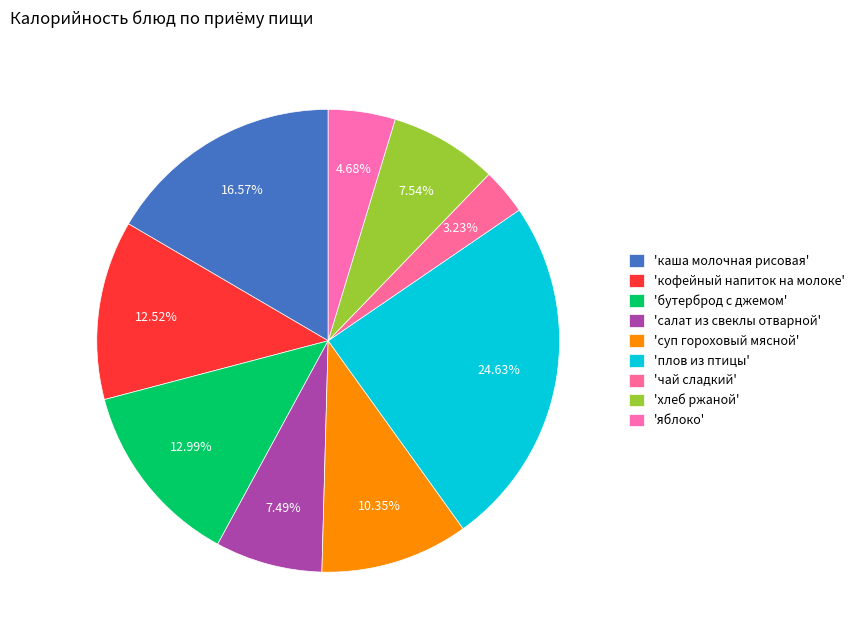

How many segments does this pie chart have?

9